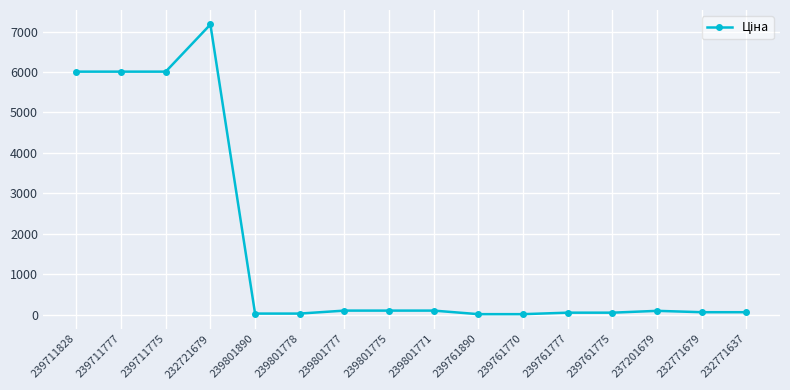

The chart shows a value of 12262.6 at 232721679. True or false?

False